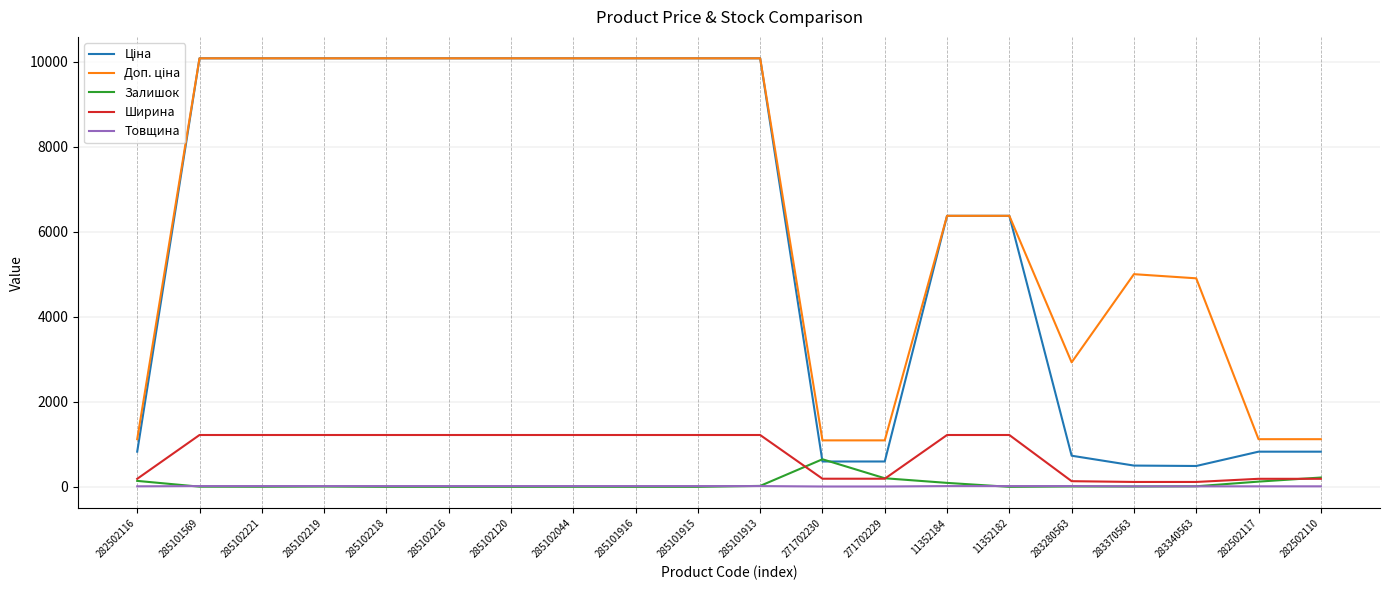

What position from the left is 285102216?

6